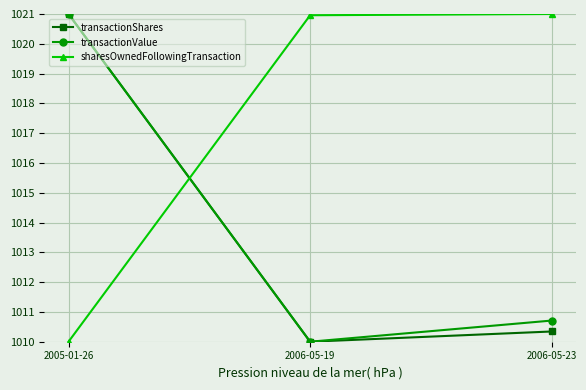

What is the label of the 1st point from the left?

2005-01-26